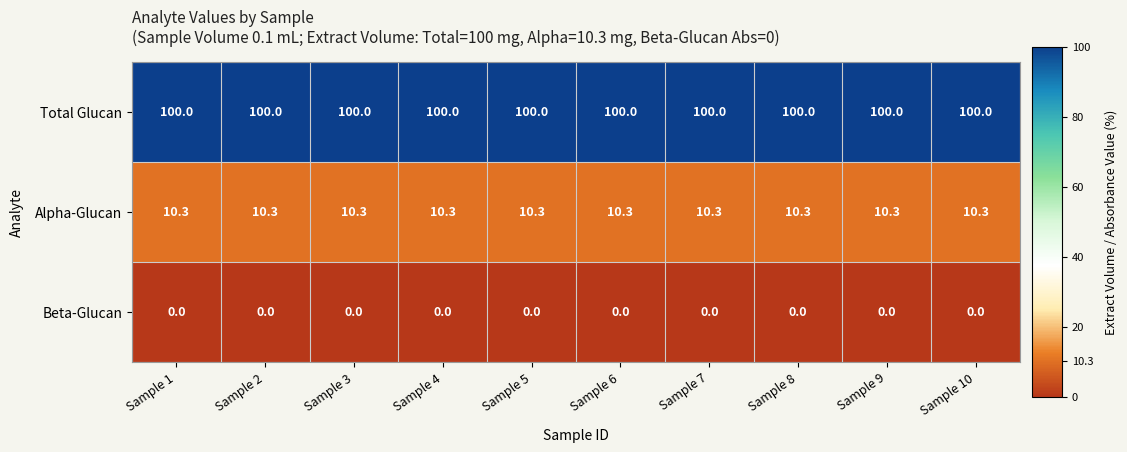

What is the total value across all series at Sample 5?

110.3